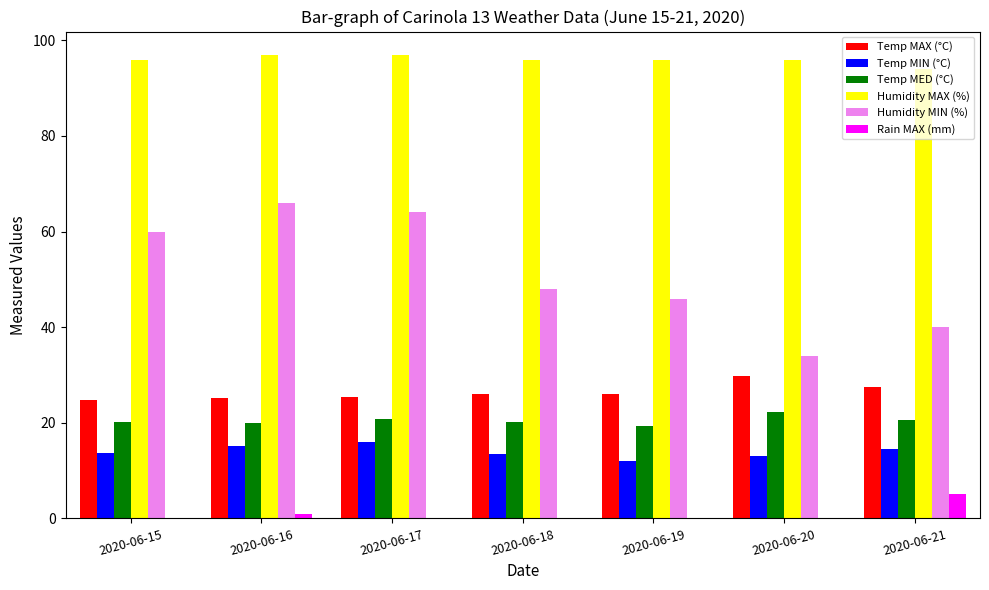

What are all the series names shown in the legend?

Temp MAX (°C), Temp MIN (°C), Temp MED (°C), Humidity MAX (%), Humidity MIN (%), Rain MAX (mm)